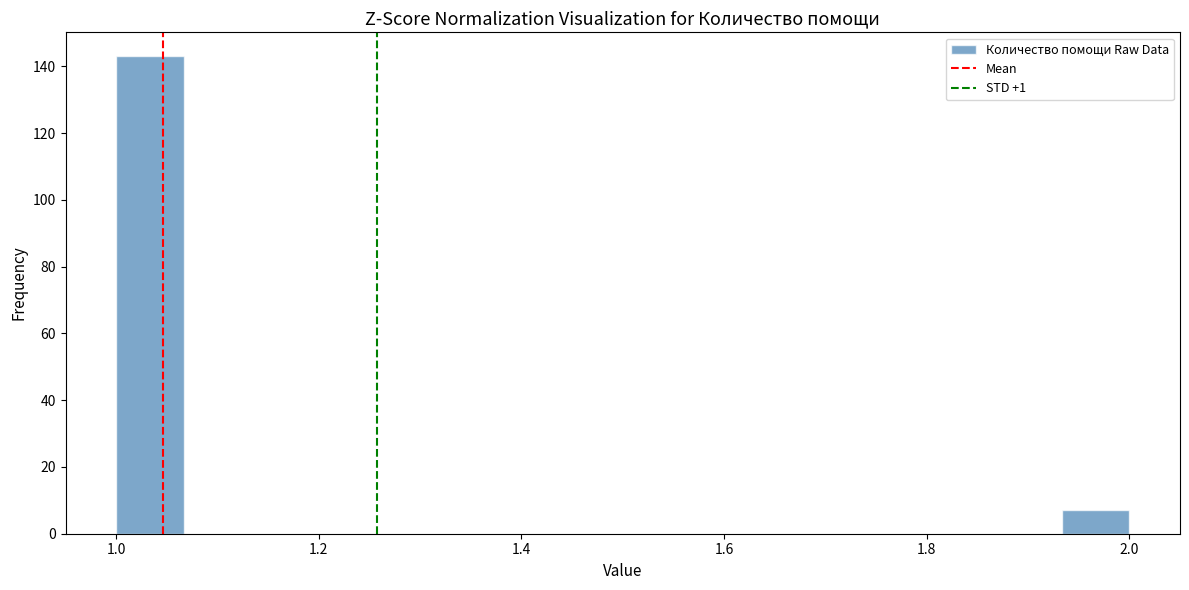

Around what value on the x-axis is the tallest bar? Give the approximate position of its centre, as read against the axis.

1.04